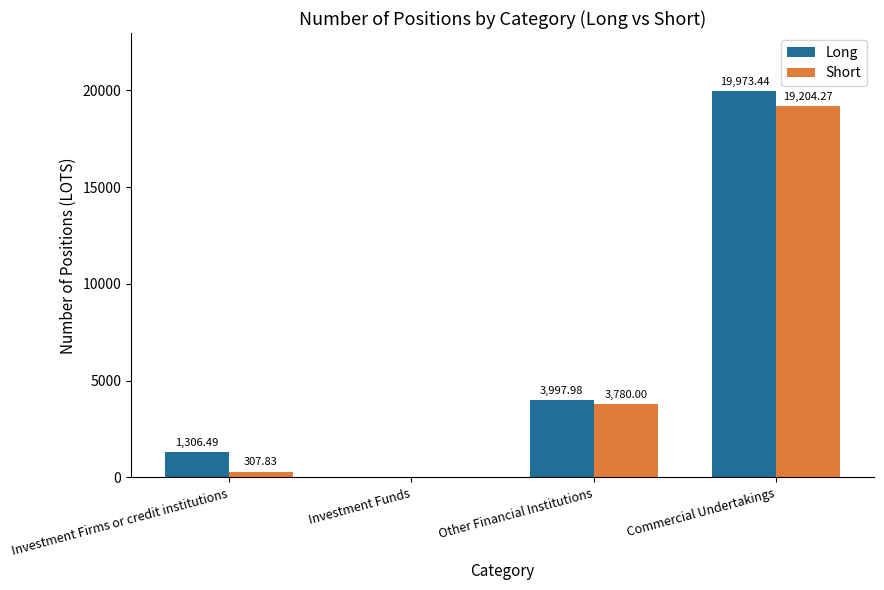

Where is Long nearest to the value 9986?

Other Financial Institutions